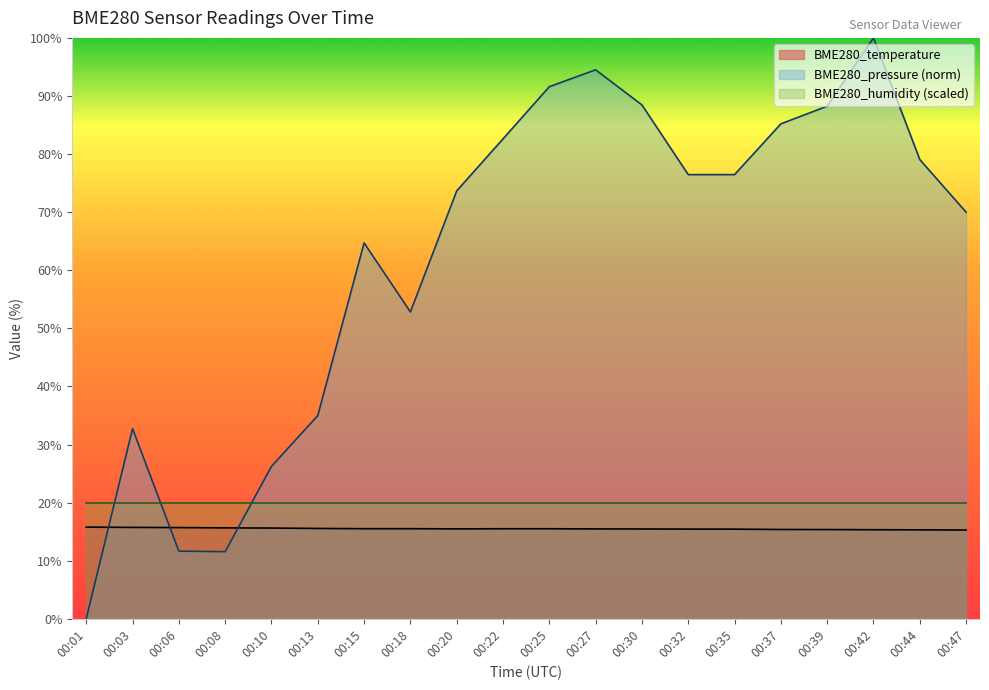

Between 00:39 and 00:27, which is larger?

00:27